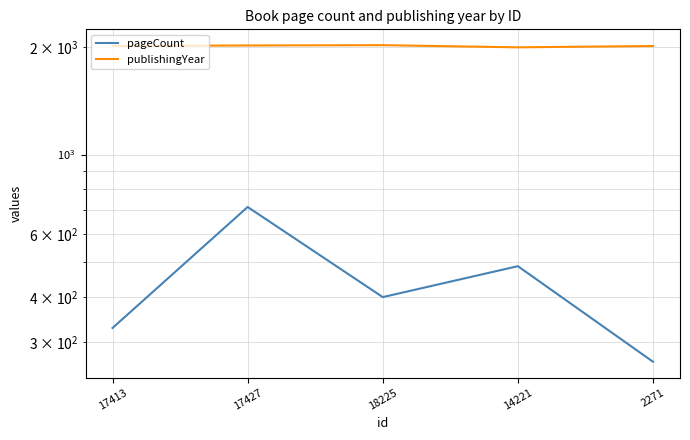

What is the sum of all pageCount values?

2194